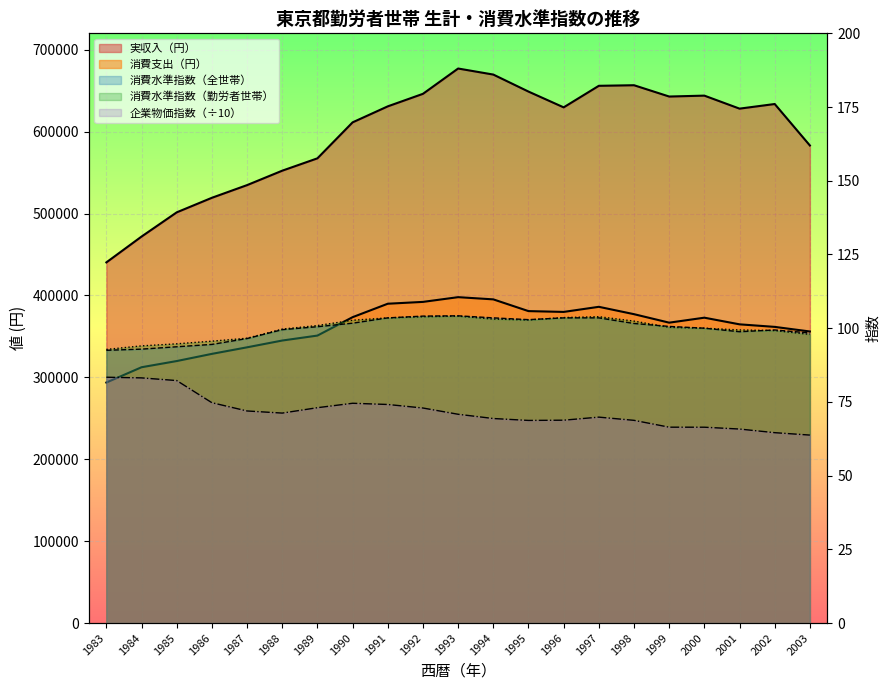

At how many categories does at least one series exceed 185279?

21